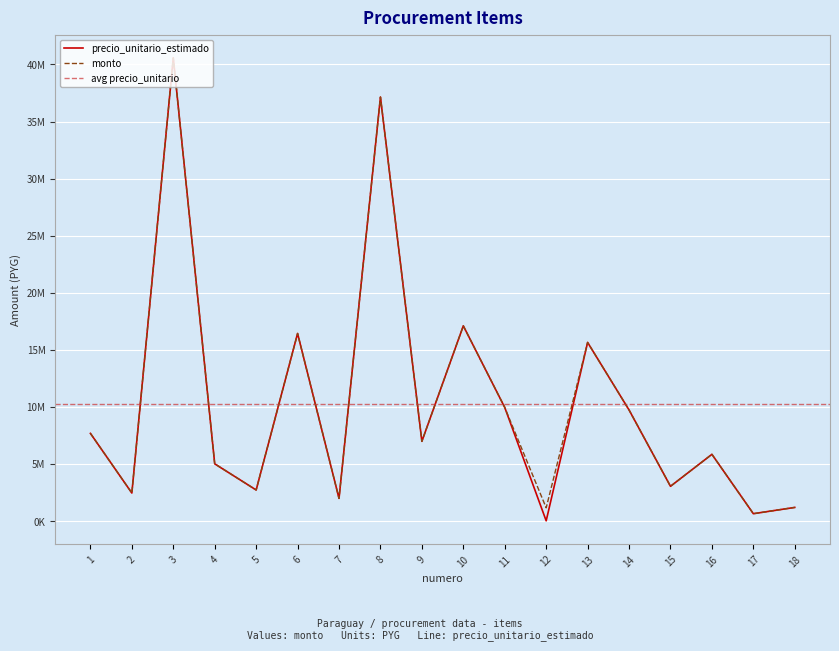

Is it true that monto equals 1164800 at 12?

True